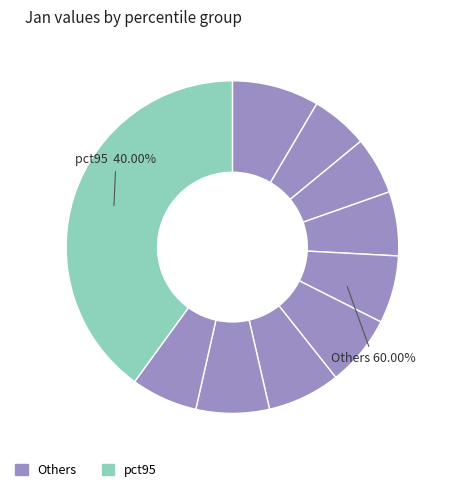

Is there a majority slice in this chart?

No